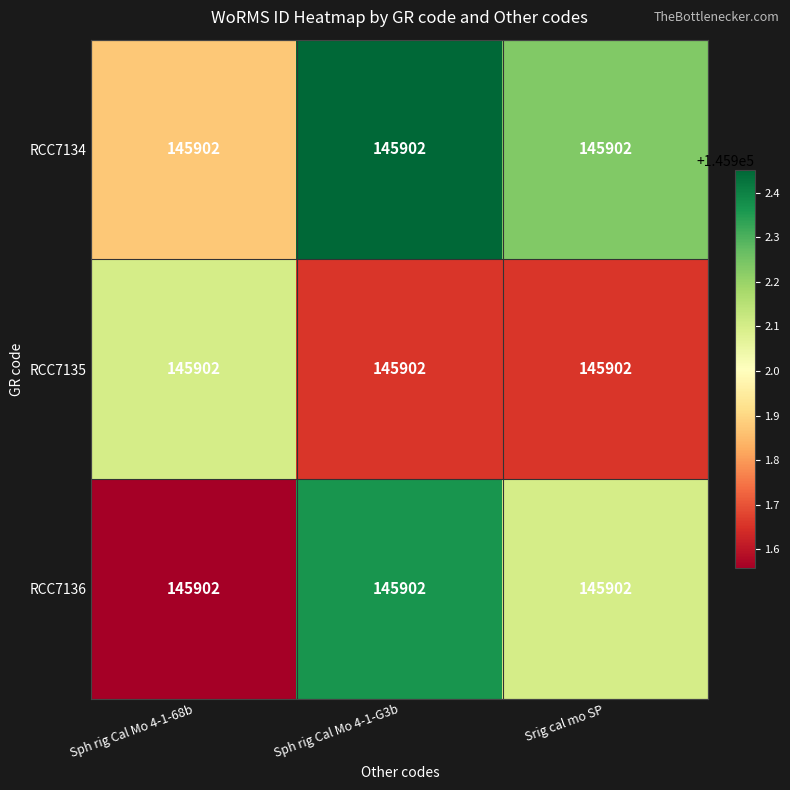

Between Srig cal mo SP and Sph rig Cal Mo 4-1-G3b, which is larger?

Sph rig Cal Mo 4-1-G3b